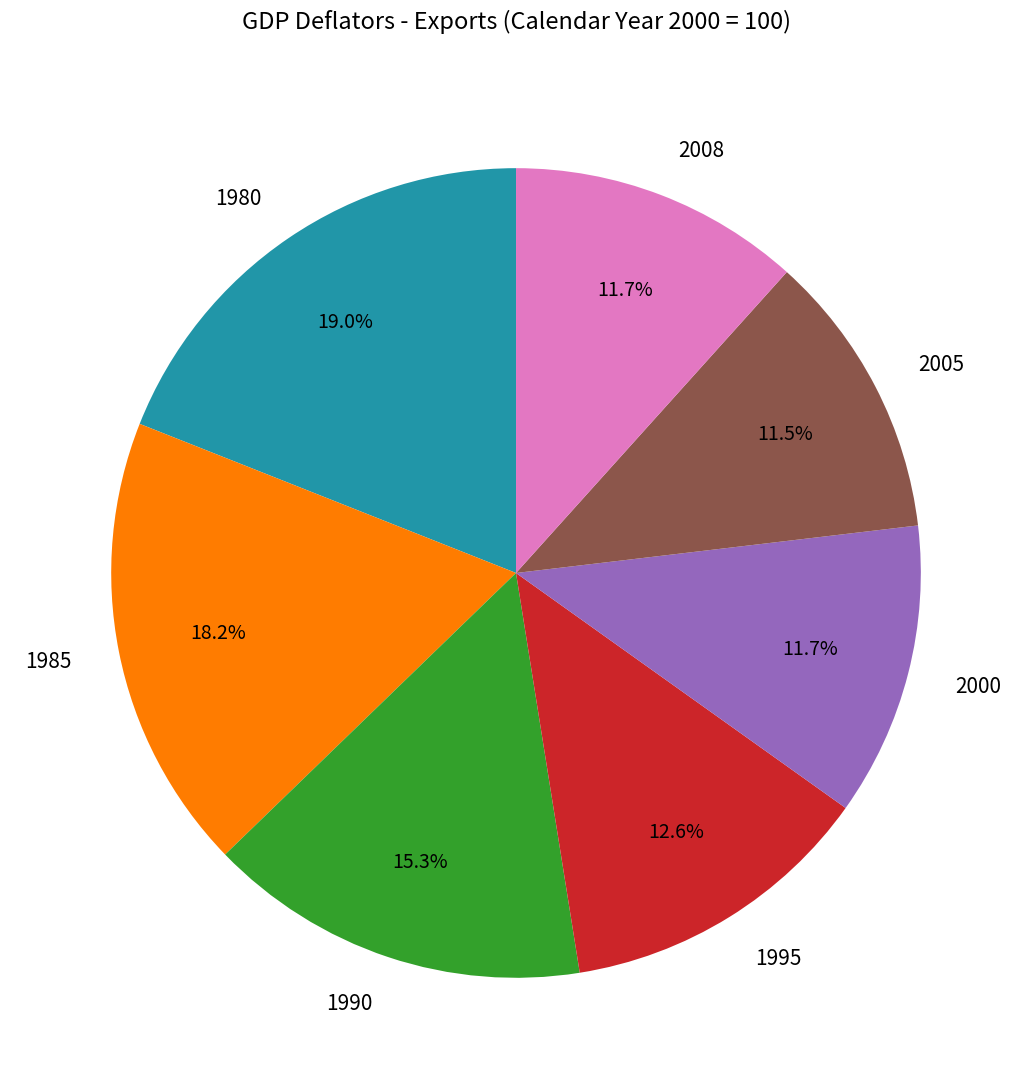

What percentage is NOT represented by 1990?

84.7%